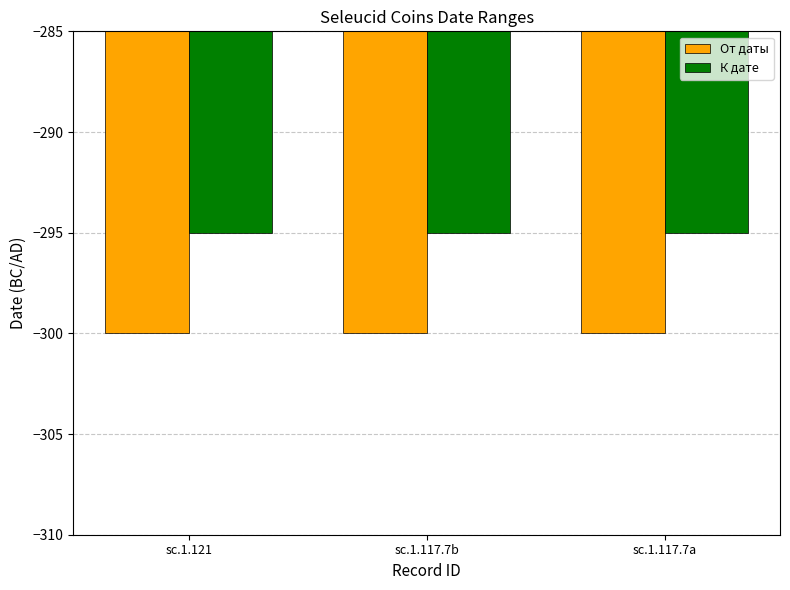

Is the value of От даты at sc.1.117.7a greater than the value of К дате at sc.1.117.7a?

No